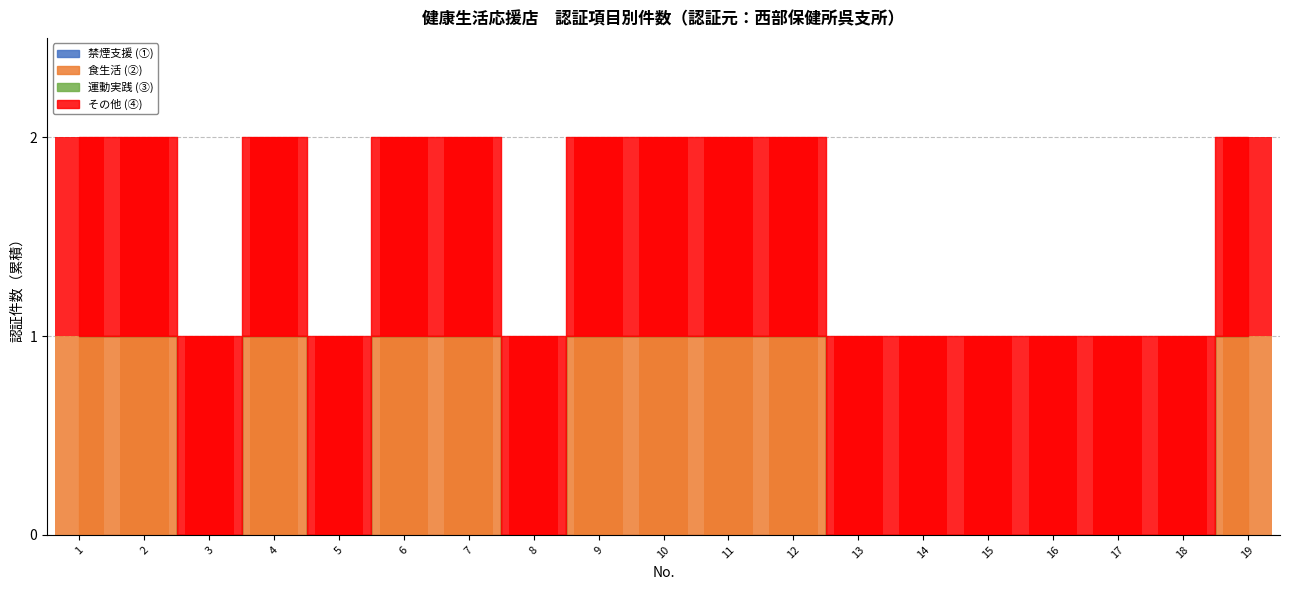

Is it true that その他 (④) equals 0 at 3?

False